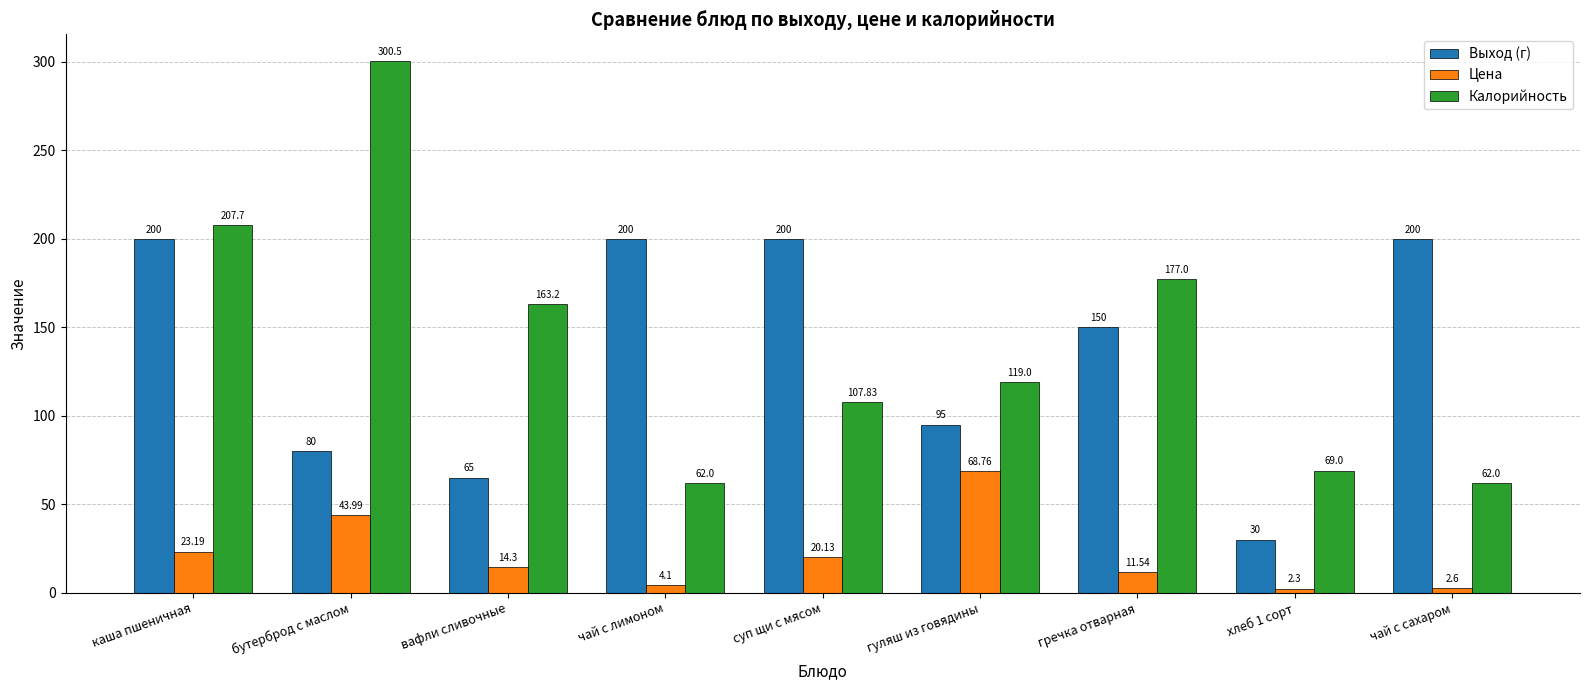

Which series has the largest range (max minus min)?

Калорийность